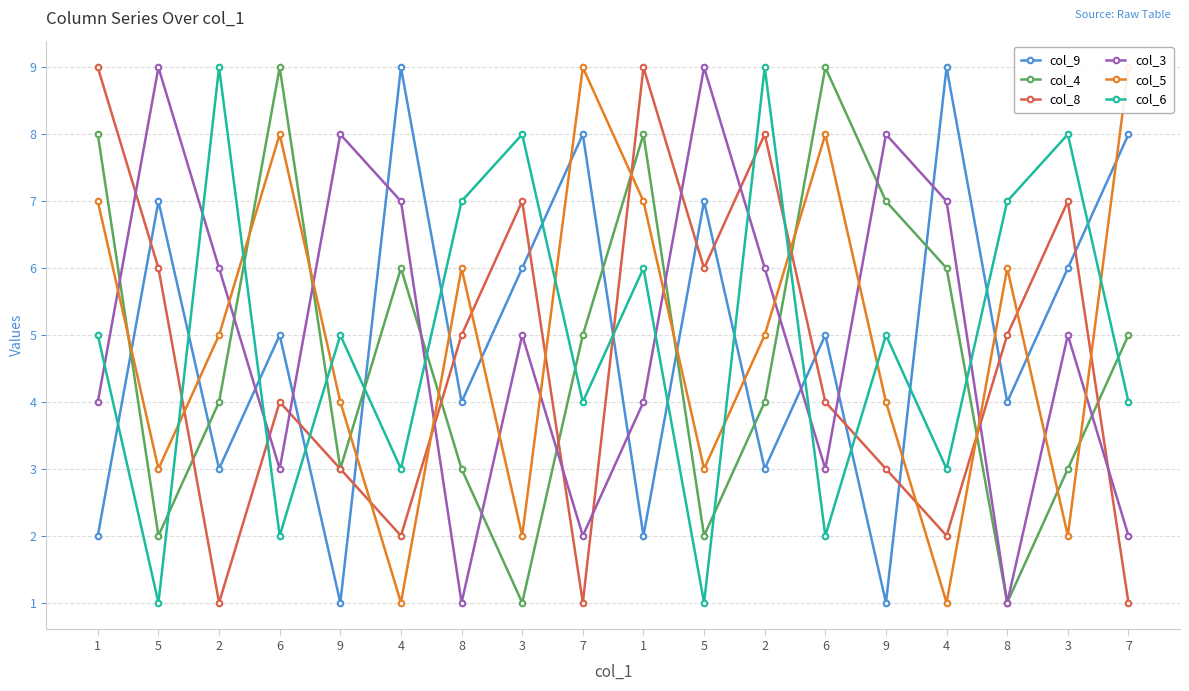

Is the value of col_8 at 5 greater than the value of col_5 at 8?

No